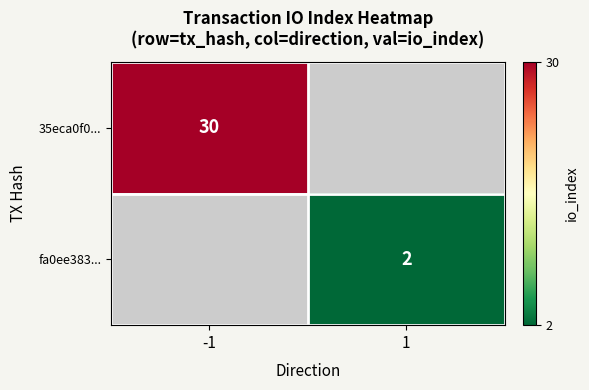

The value of 35eca0f0... at -1 is 30. True or false?

True